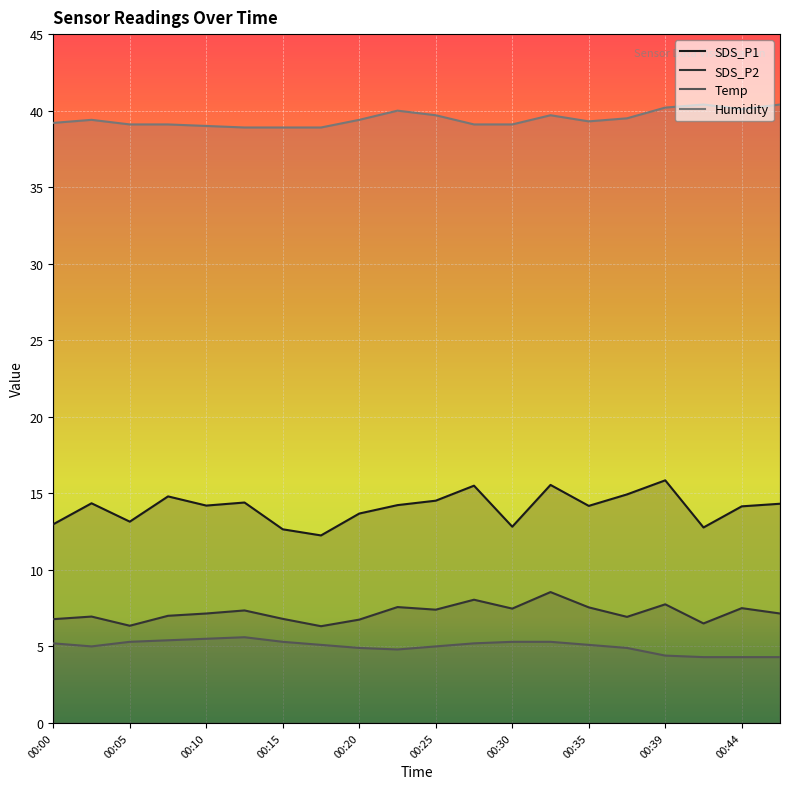

Reading right to left, what are all the values shown in this chart?

SDS_P1: 00:47=14.3	00:44=14.2	00:42=12.8	00:39=15.8	00:37=14.9	00:35=14.2	00:32=15.6	00:30=12.8	00:27=15.5	00:25=14.5	00:22=14.2	00:20=13.7	00:17=12.2	00:15=12.7	00:13=14.4	00:10=14.2	00:08=14.8	00:05=13.2	00:03=14.3	00:00=13.0
SDS_P2: 00:47=7.2	00:44=7.5	00:42=6.5	00:39=7.8	00:37=6.9	00:35=7.5	00:32=8.6	00:30=7.5	00:27=8.1	00:25=7.4	00:22=7.6	00:20=6.8	00:17=6.3	00:15=6.8	00:13=7.3	00:10=7.2	00:08=7.0	00:05=6.3	00:03=7.0	00:00=6.8
Temp: 00:47=4.3	00:44=4.3	00:42=4.3	00:39=4.4	00:37=4.9	00:35=5.1	00:32=5.3	00:30=5.3	00:27=5.2	00:25=5.0	00:22=4.8	00:20=4.9	00:17=5.1	00:15=5.3	00:13=5.6	00:10=5.5	00:08=5.4	00:05=5.3	00:03=5.0	00:00=5.2
Humidity: 00:47=40.4	00:44=40.1	00:42=40.4	00:39=40.2	00:37=39.5	00:35=39.3	00:32=39.7	00:30=39.1	00:27=39.1	00:25=39.7	00:22=40.0	00:20=39.4	00:17=38.9	00:15=38.9	00:13=38.9	00:10=39.0	00:08=39.1	00:05=39.1	00:03=39.4	00:00=39.2